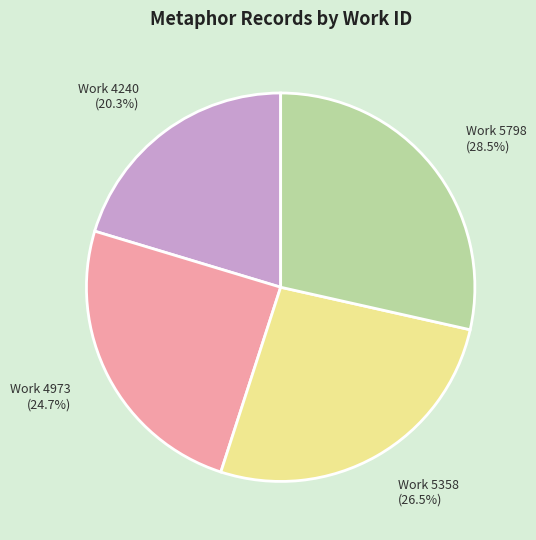

To the nearest percent, what is the combined percentage of Work 4240 and Work 5798?

49%